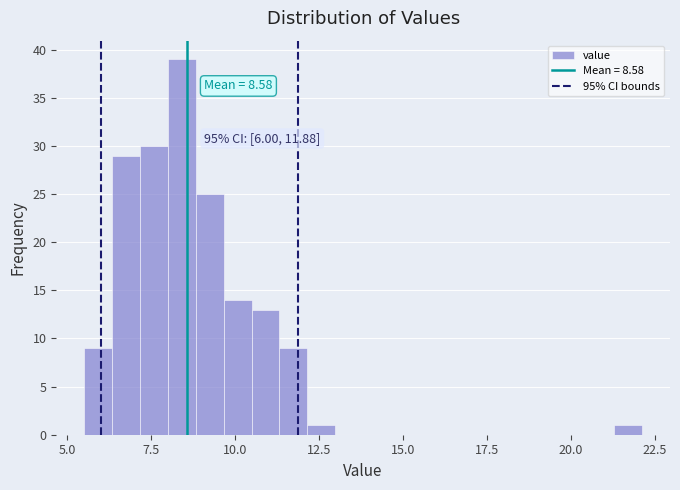

Read against the x-axis, roughly where is the centre of the tallest bar?

8.5